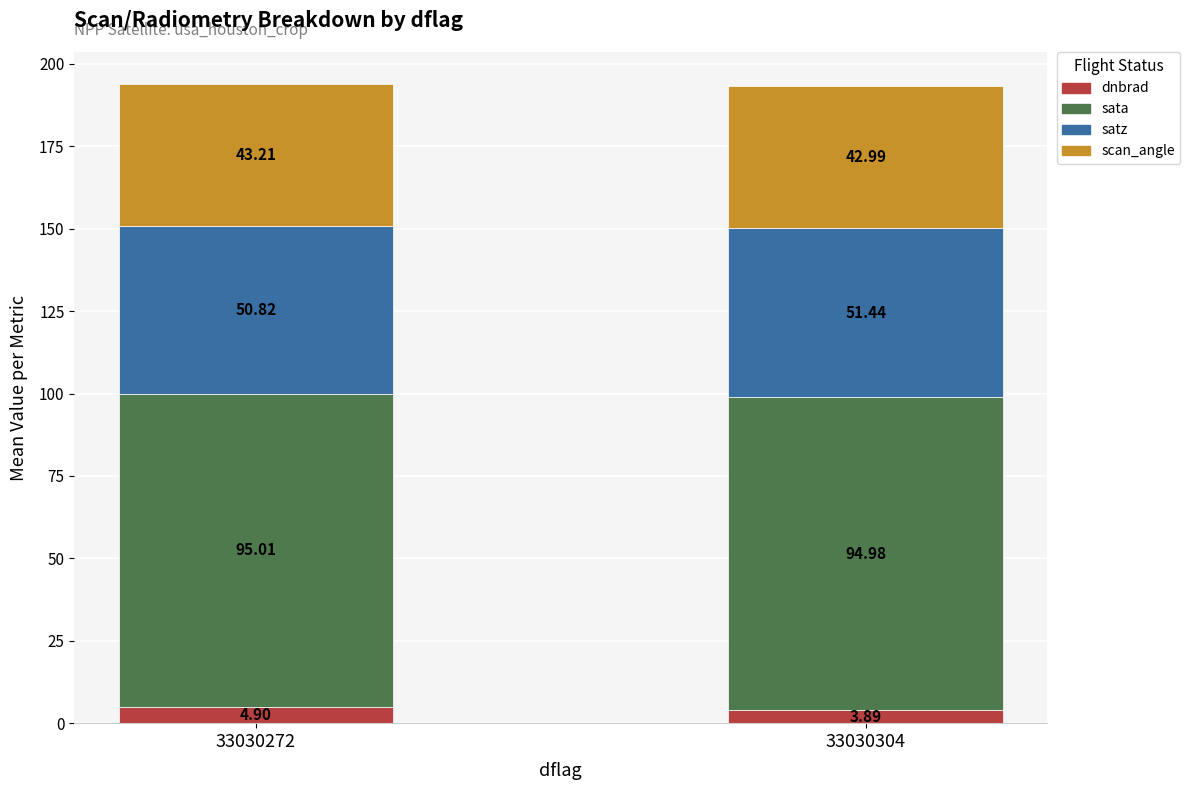

At which category is the sum across all series the highest?

33030272